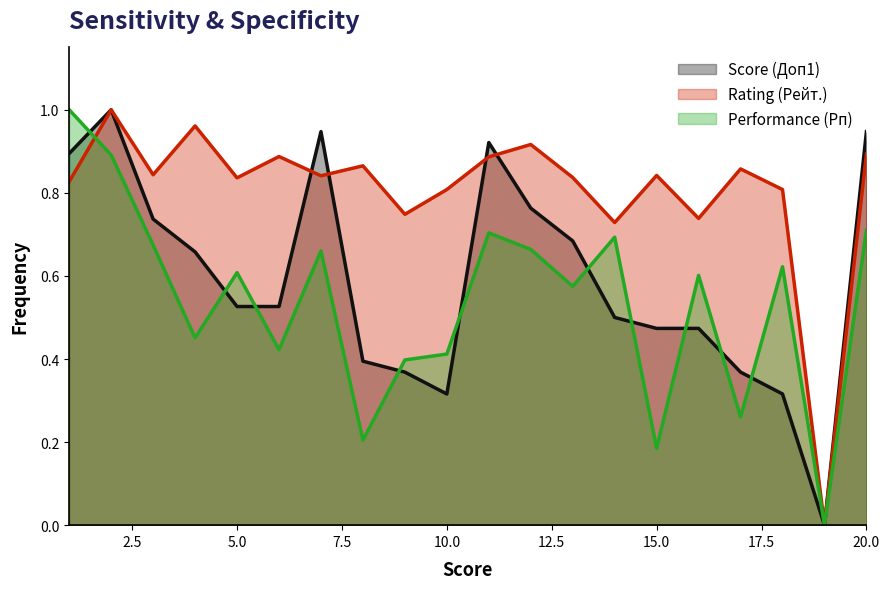

What is the difference between the maximum and minimum values in the Score (Доп1) series?

1.0